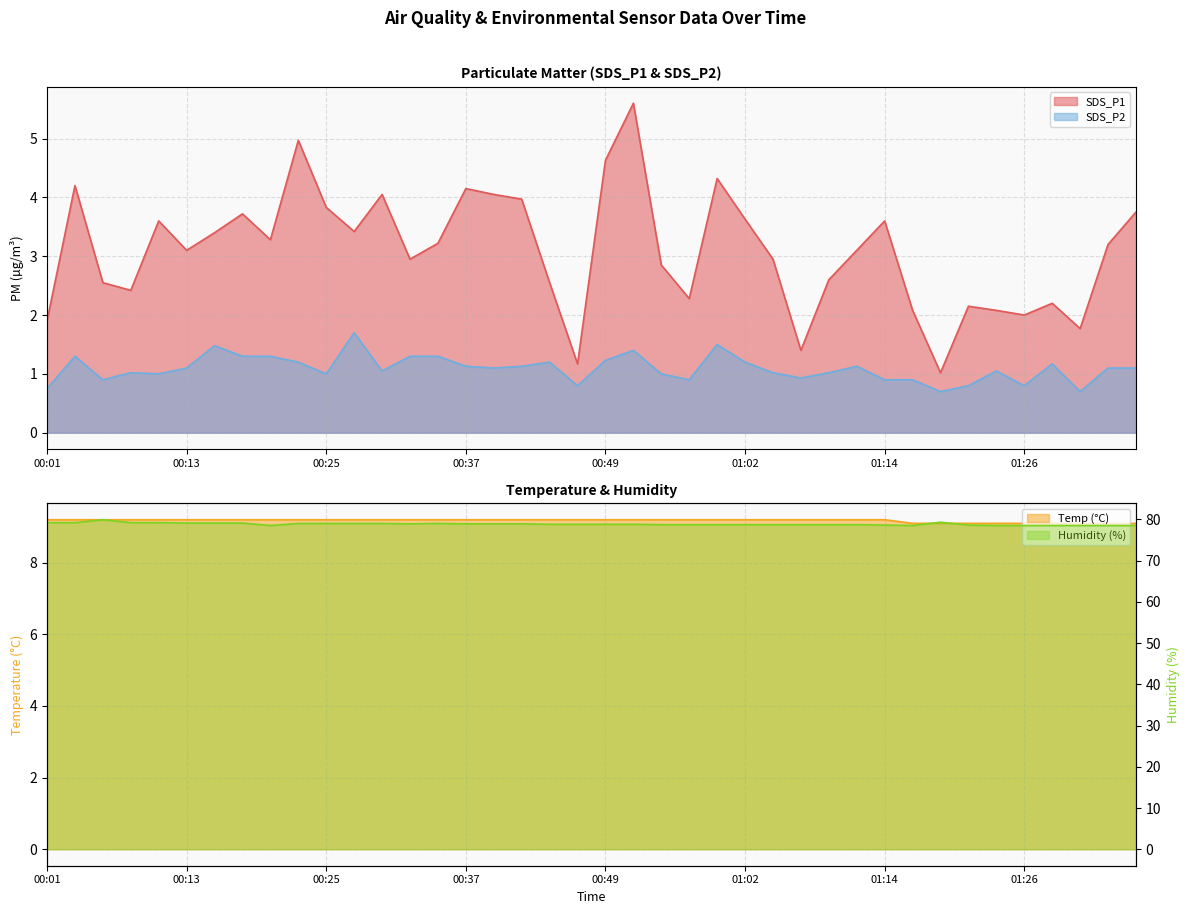

At which category does the chart reach its minimum across all series?

01:19